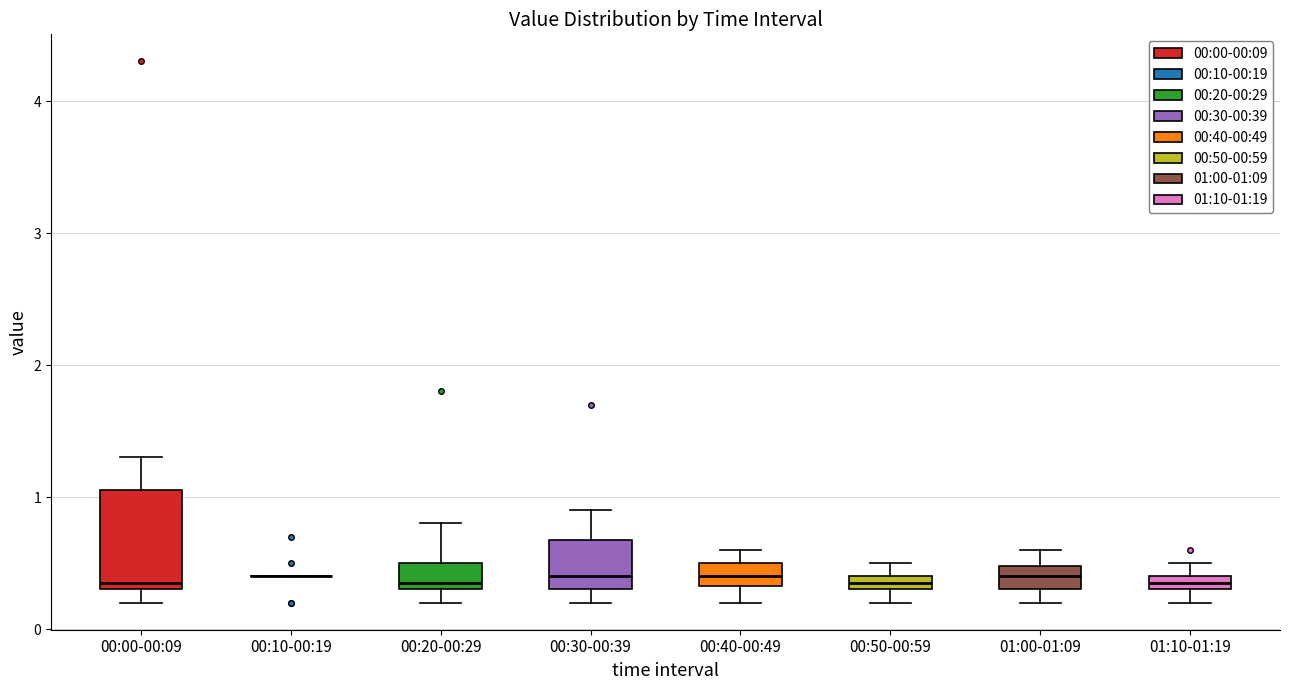

Where is the upper edge of the box for 01:10-01:19 on the y-axis? The values are not printed on the chart, so give them approximately, as read against the axis.

0.4